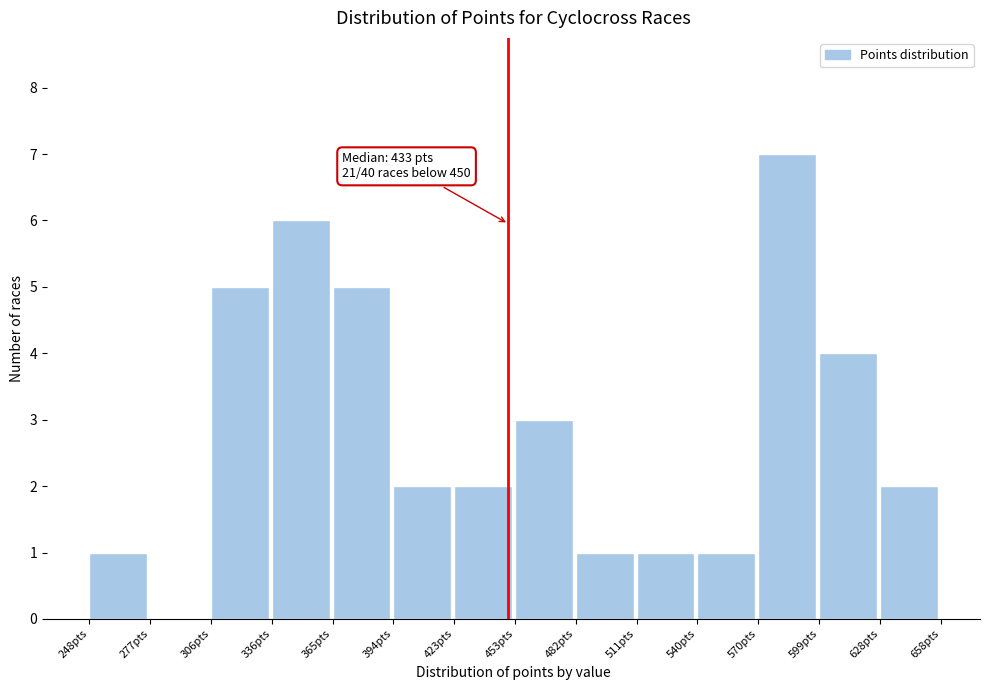

Over which range of the x-axis is the bar tallest?

570 to 600